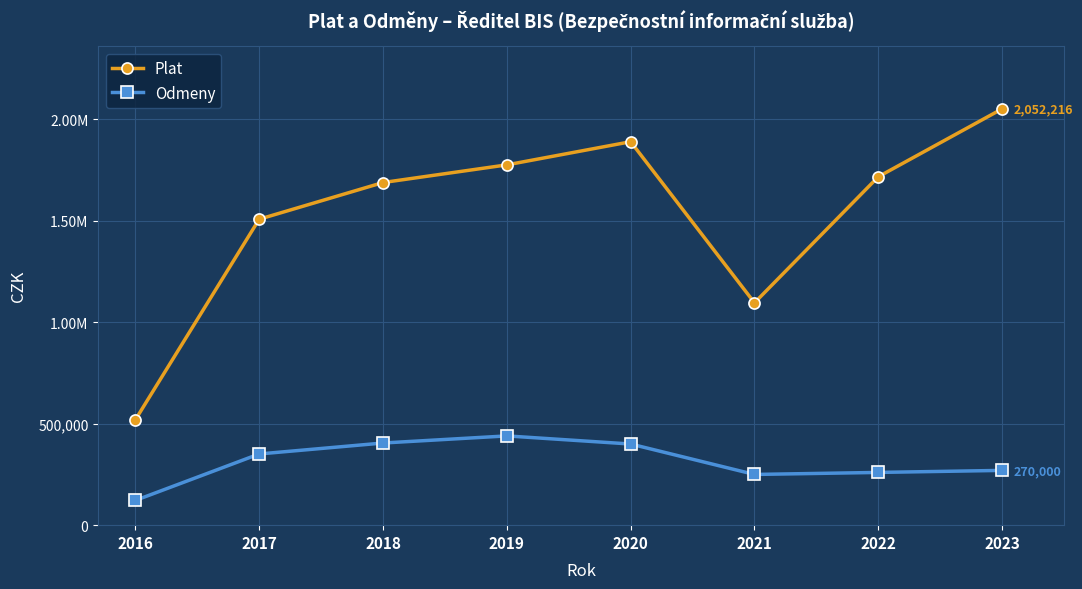

What is the difference between the highest and lowest values at 2022?

1457537